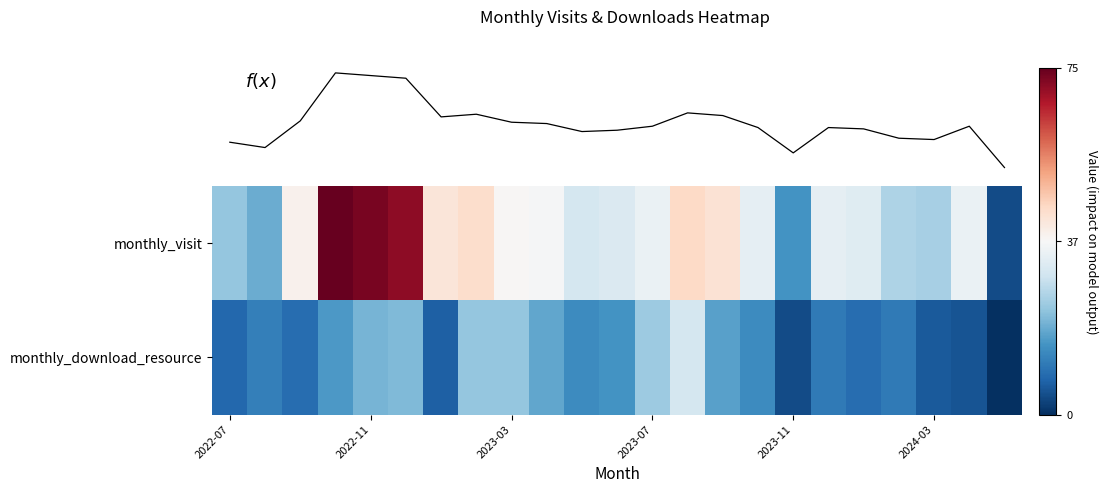

How many data points in f(x) are above 35?

10